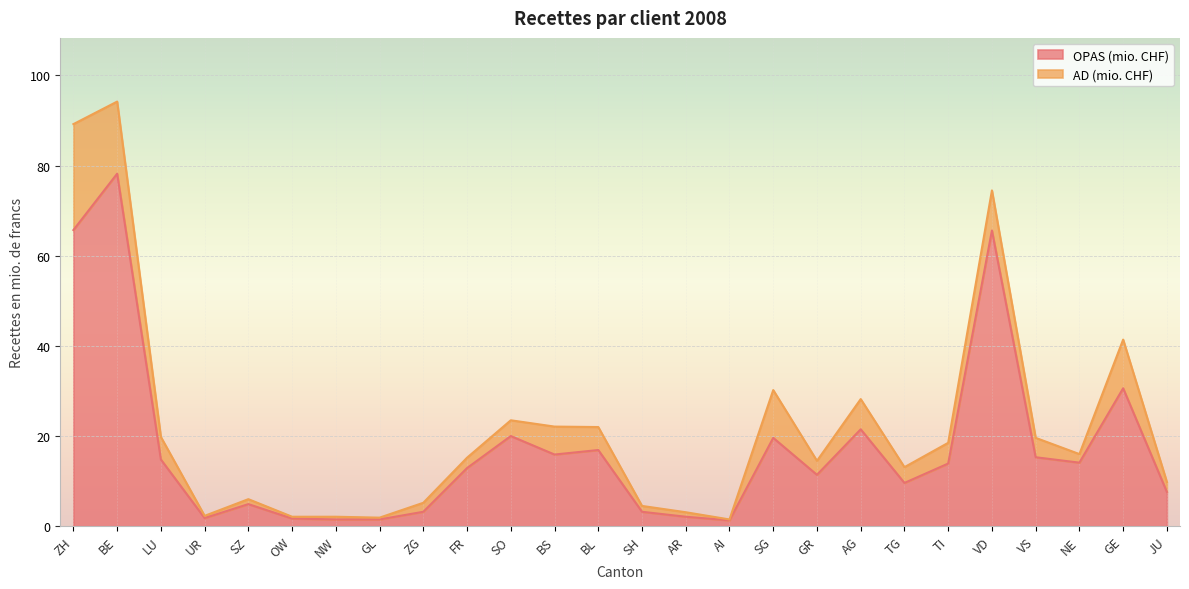

The value at LU is 14.8. True or false?

True